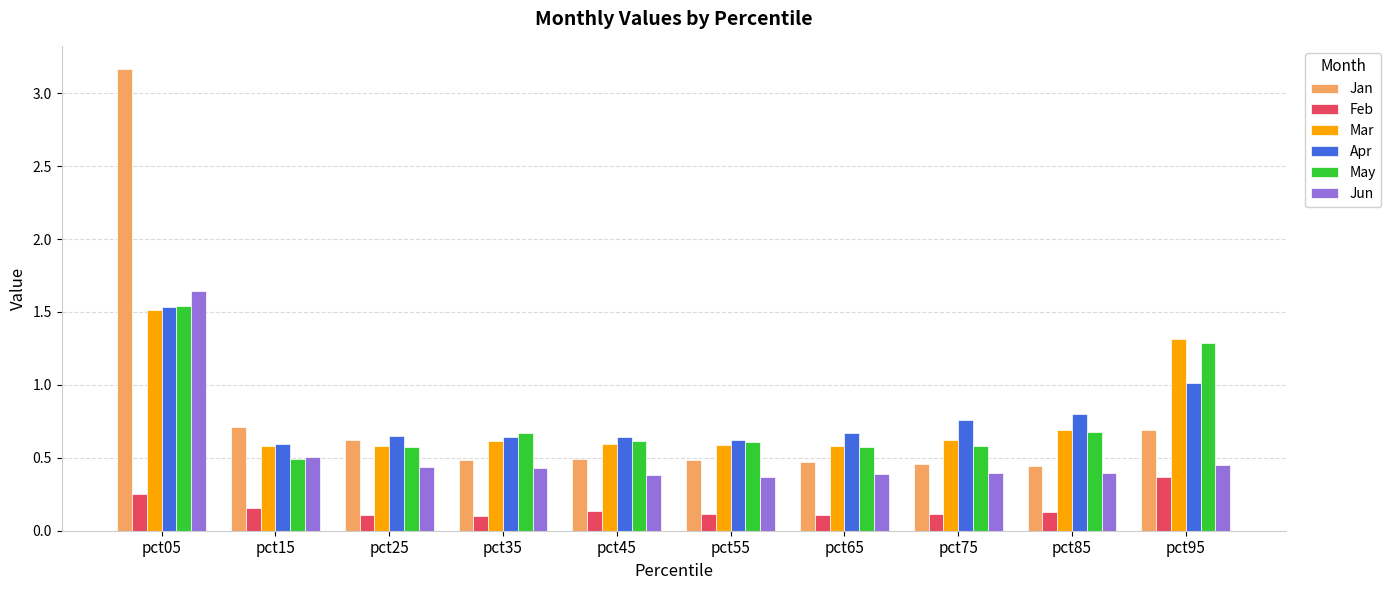

At which category is the sum across all series the highest?

pct05